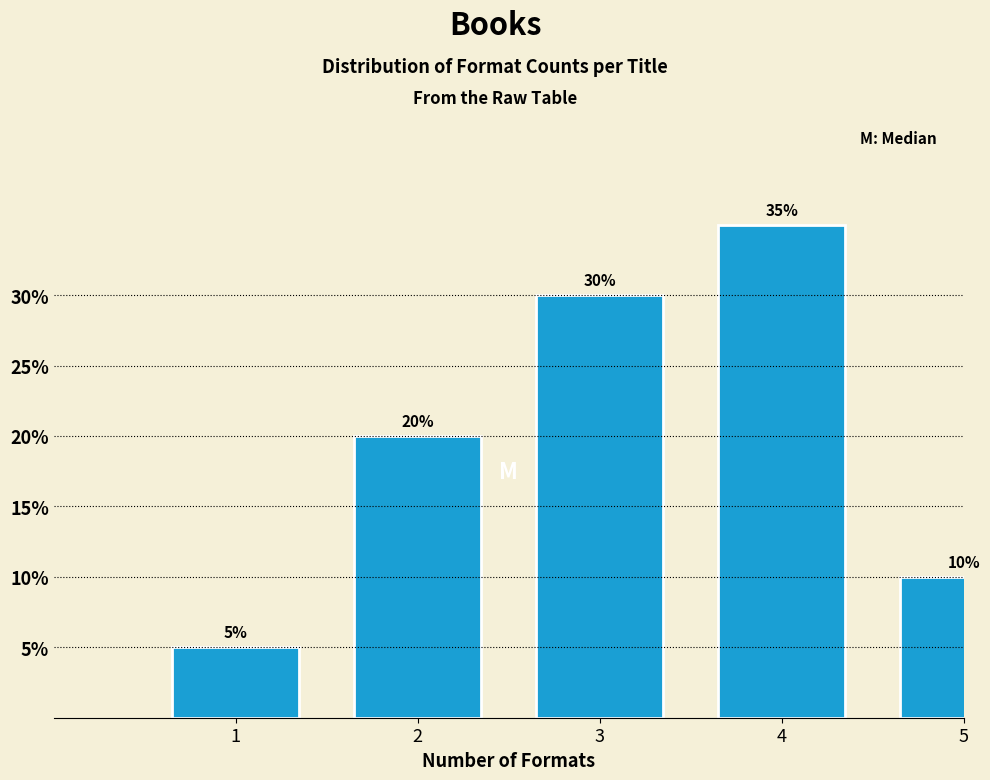

Reading right to left, what are all the values shown in this chart?

10	35	30	20	5